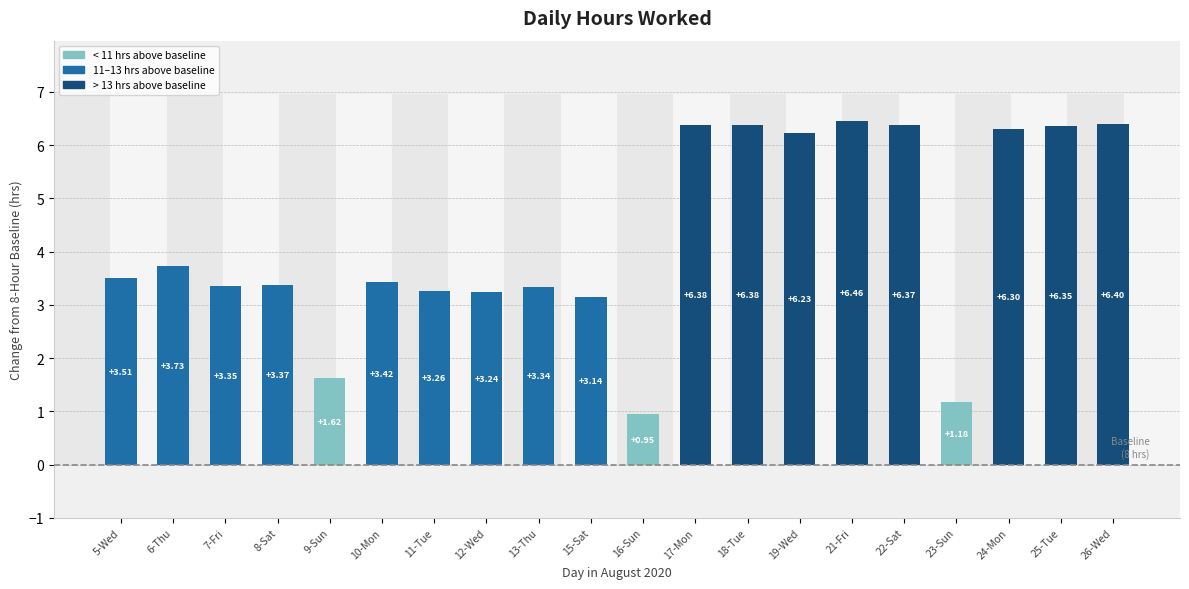

What is the label of the 19th bar from the right?

6-Thu